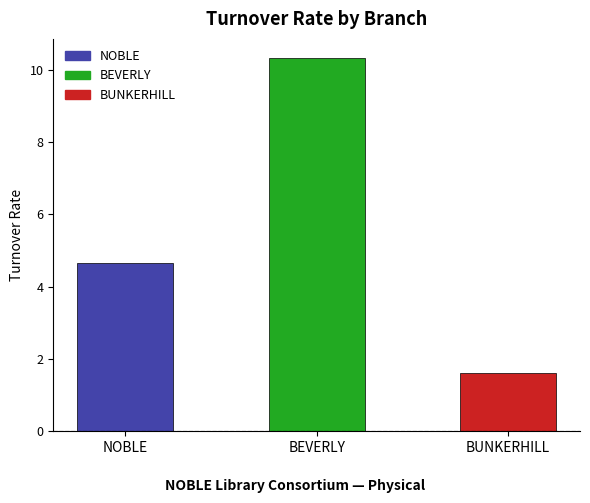

Count the number of categories in the chart.

3